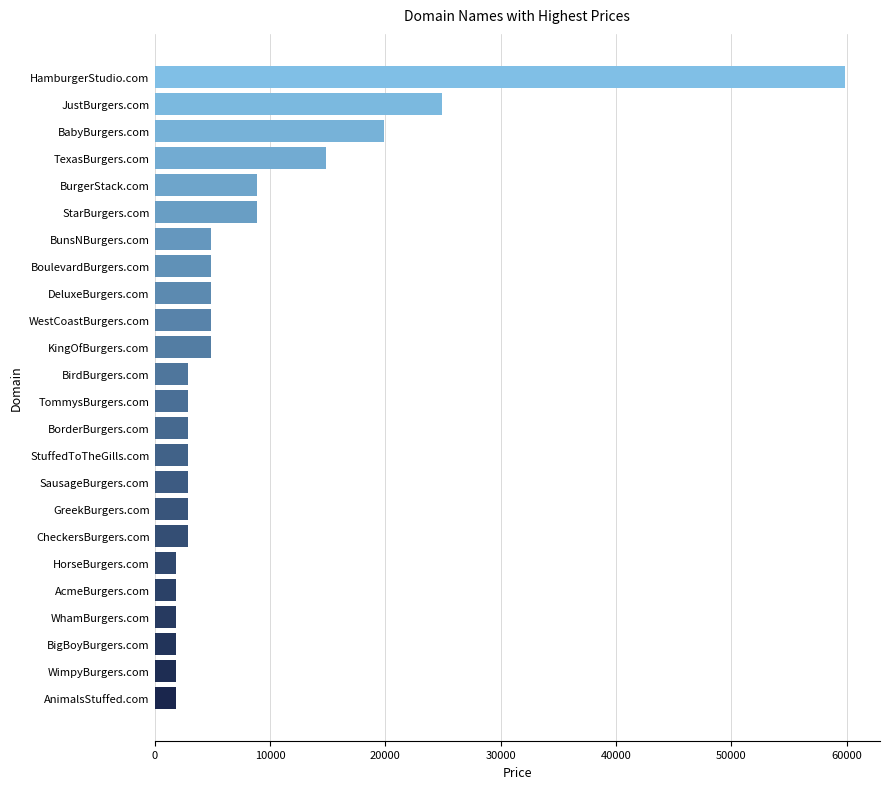

Reading bottom to top, transcribe all the data shown in this chart.

AnimalsStuffed.com=1888	WimpyBurgers.com=1888	BigBoyBurgers.com=1888	WhamBurgers.com=1888	AcmeBurgers.com=1888	HorseBurgers.com=1888	CheckersBurgers.com=2888	GreekBurgers.com=2888	SausageBurgers.com=2888	StuffedToTheGills.com=2888	BorderBurgers.com=2888	TommysBurgers.com=2888	BirdBurgers.com=2888	KingOfBurgers.com=4888	WestCoastBurgers.com=4888	DeluxeBurgers.com=4888	BoulevardBurgers.com=4888	BunsNBurgers.com=4888	StarBurgers.com=8888	BurgerStack.com=8888	TexasBurgers.com=14888	BabyBurgers.com=19888	JustBurgers.com=24888	HamburgerStudio.com=59888